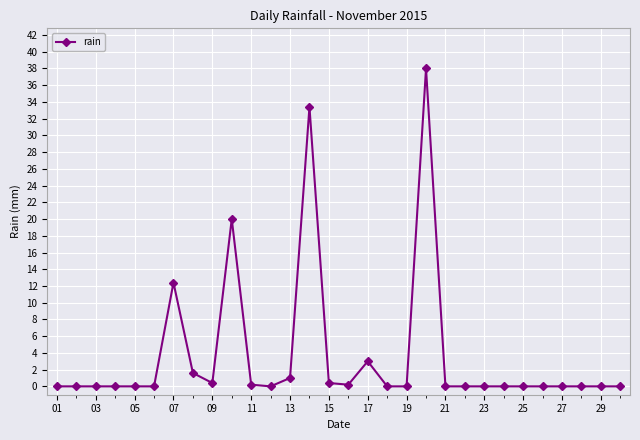

True or false: there are more than 0 points higher than both neighbors.

True